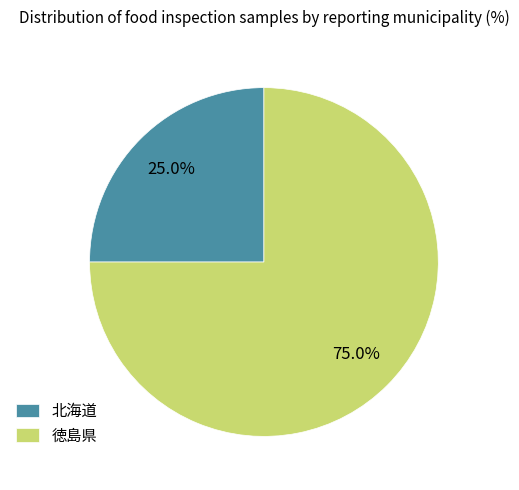

To the nearest percent, what portion does 徳島県 represent?

75%